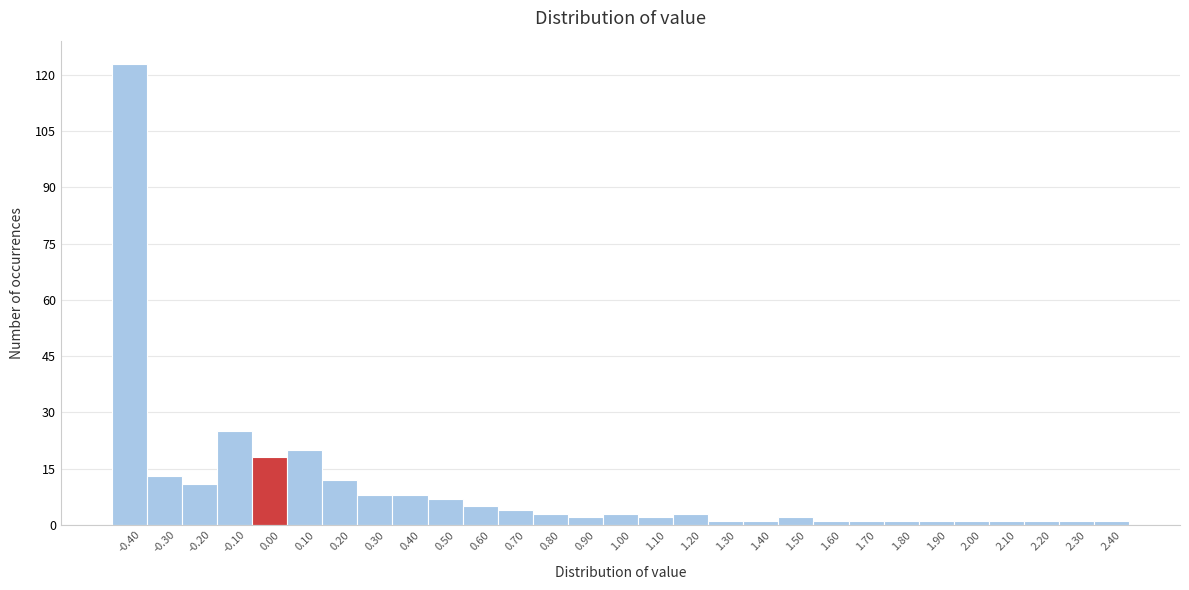

Reading left to right, transcribe this chart: for each bar, give the range it covers on the x-axis and its height. The values are not printed on the chart, so give them approximately, as read against the axis.

-0.45 to -0.35: 124
-0.35 to -0.25: 14
-0.25 to -0.15: 12
-0.15 to -0.05: 26
-0.05 to 0.05: 18
0.05 to 0.15: 20
0.15 to 0.25: 12
0.25 to 0.35: 8
0.35 to 0.45: 8
0.45 to 0.55: 8
0.55 to 0.65: 6
0.65 to 0.75: 4
0.75 to 0.85: 4
0.85 to 0.95: 2
0.95 to 1.05: 4
1.05 to 1.15: 2
1.15 to 1.25: 4
1.25 to 1.35: under 2
1.35 to 1.45: under 2
1.45 to 1.55: 2
1.55 to 1.65: under 2
1.65 to 1.75: under 2
1.75 to 1.85: under 2
1.85 to 1.95: under 2
1.95 to 2.05: under 2
2.05 to 2.15: under 2
2.15 to 2.25: under 2
2.25 to 2.35: under 2
2.35 to 2.45: under 2